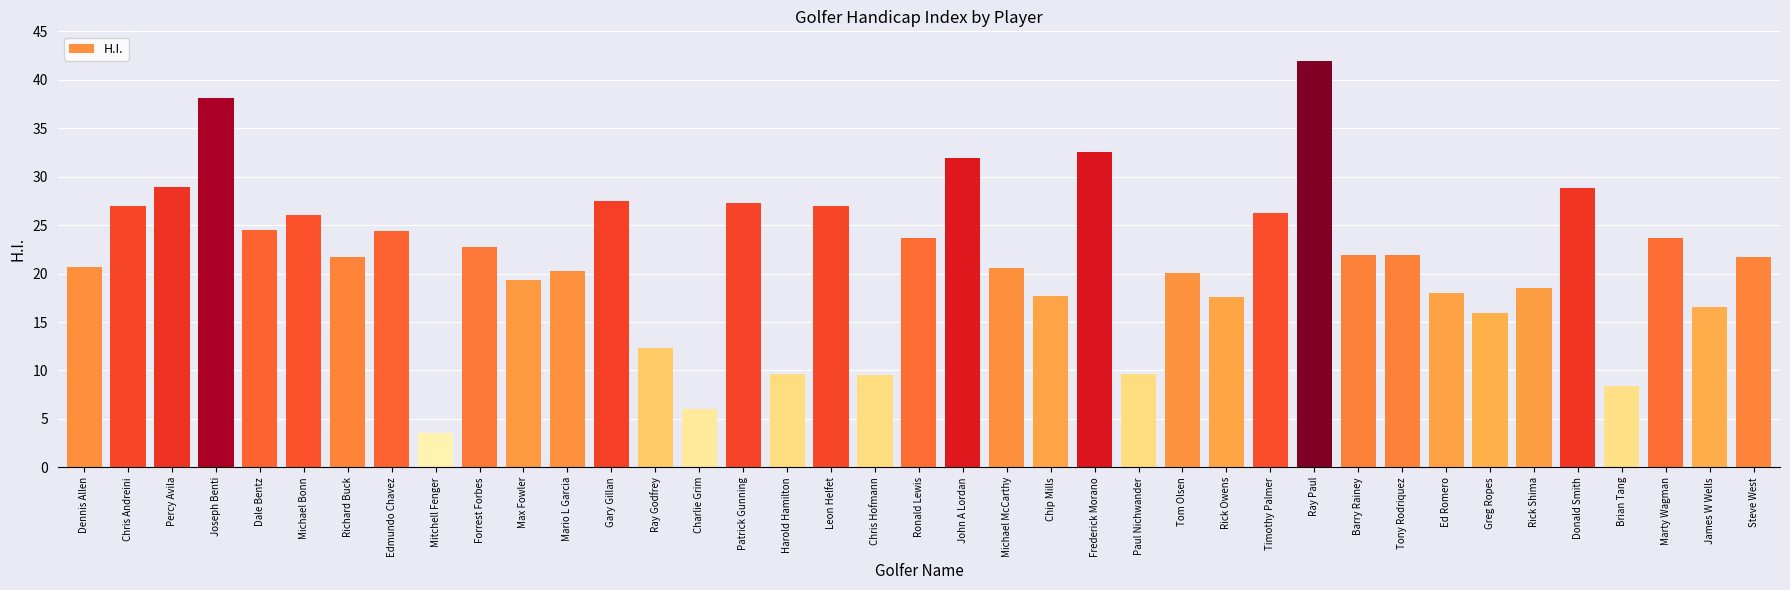

What is the approximate value at Marty Wagman?

23.7